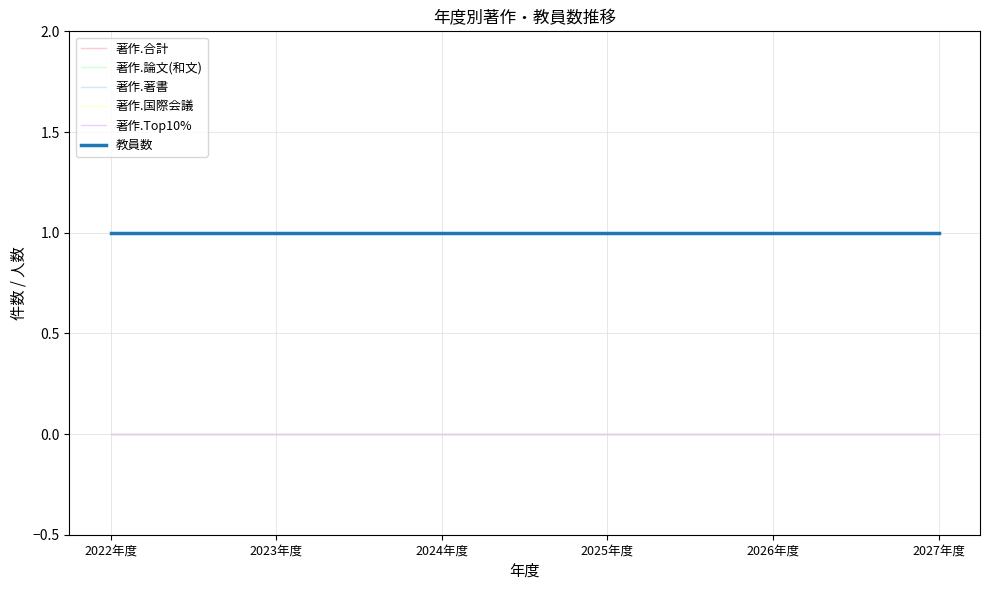

Is this an area chart (filled region under the line)?

No